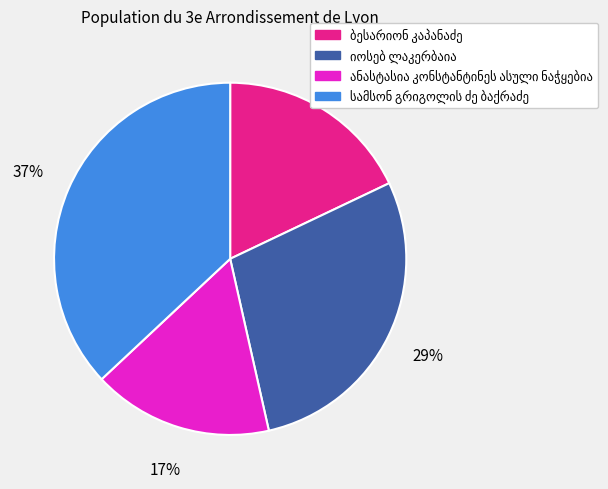

To the nearest percent, what is the average slice percentage?

25%